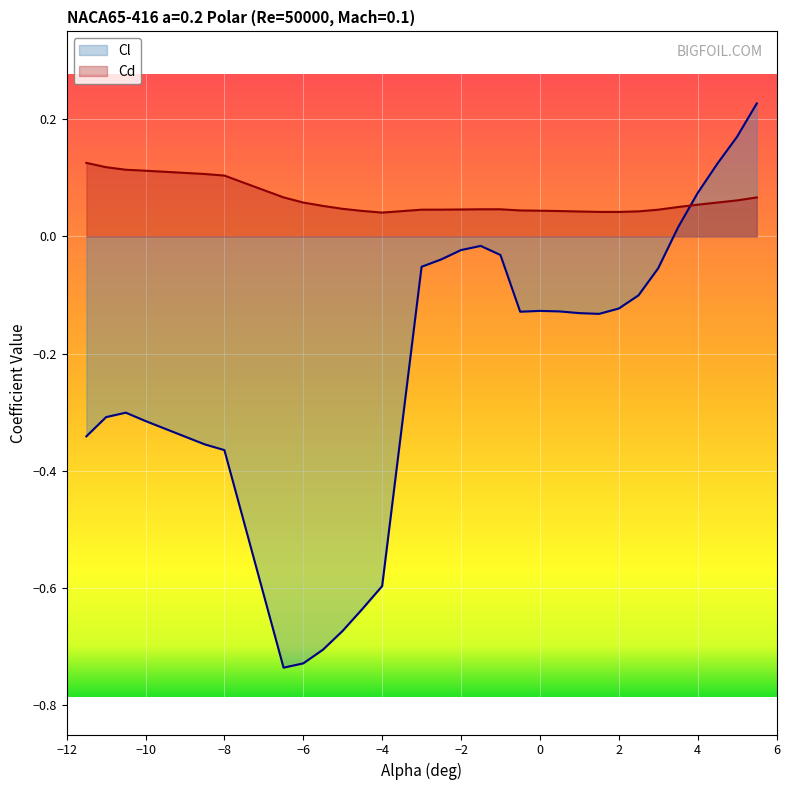

Does the chart display data point markers on the line(s)?

No